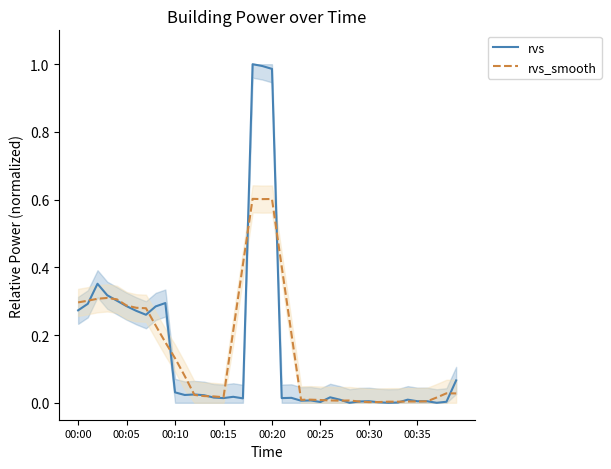

The rvs_smooth series shows 0.2 at 00:00. True or false?

False